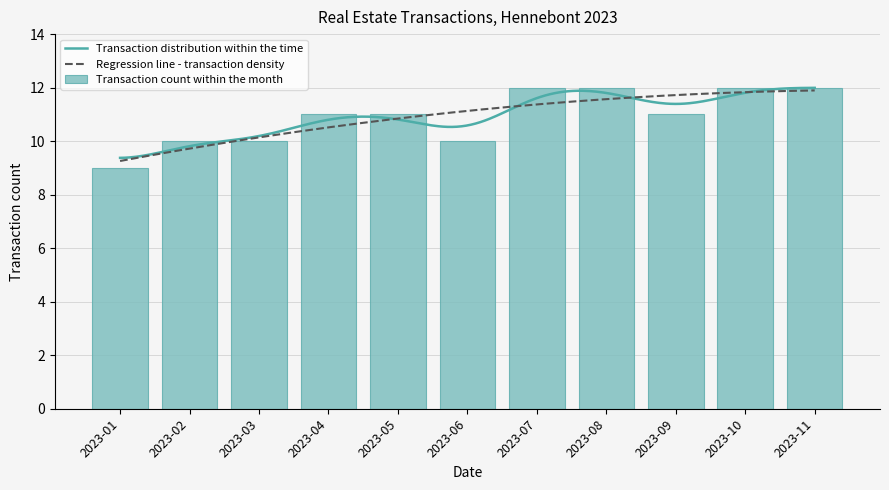

What is the maximum value for Transaction count within the month?

12